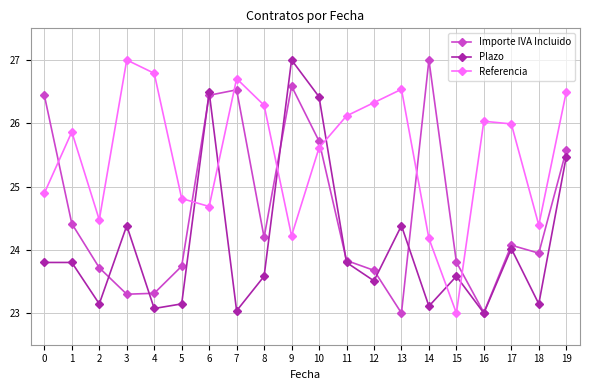

True or false: Plazo and Importe IVA Incluido intersect in this chart.

True